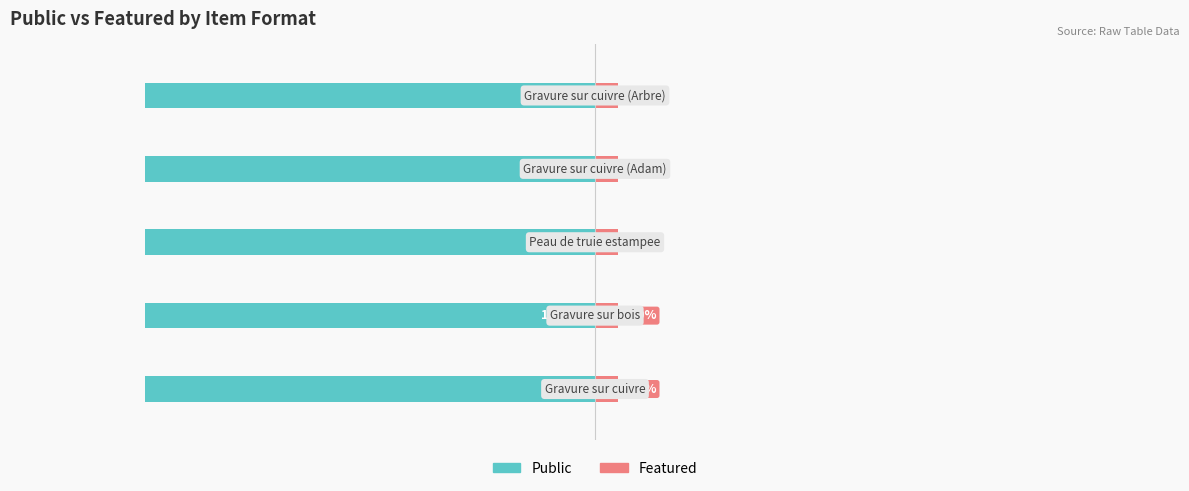

What are all the series names shown in the legend?

public, featured